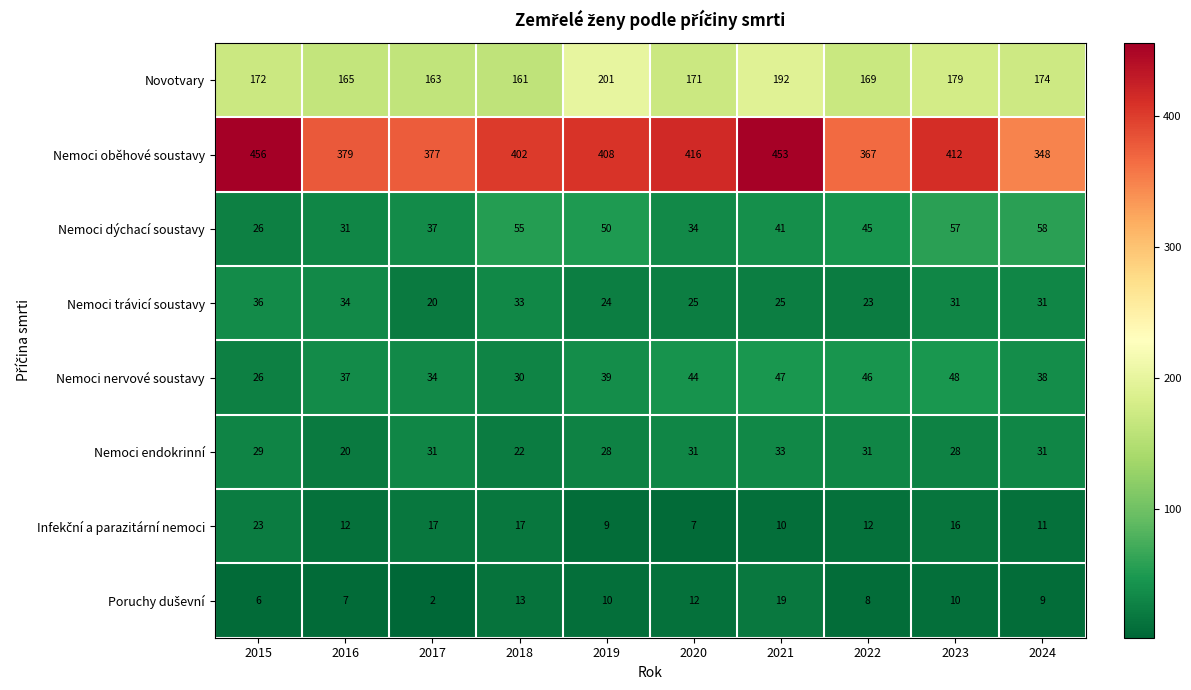

What is the difference between the second highest and minimum values in the Nemoci trávicí soustavy series?

14